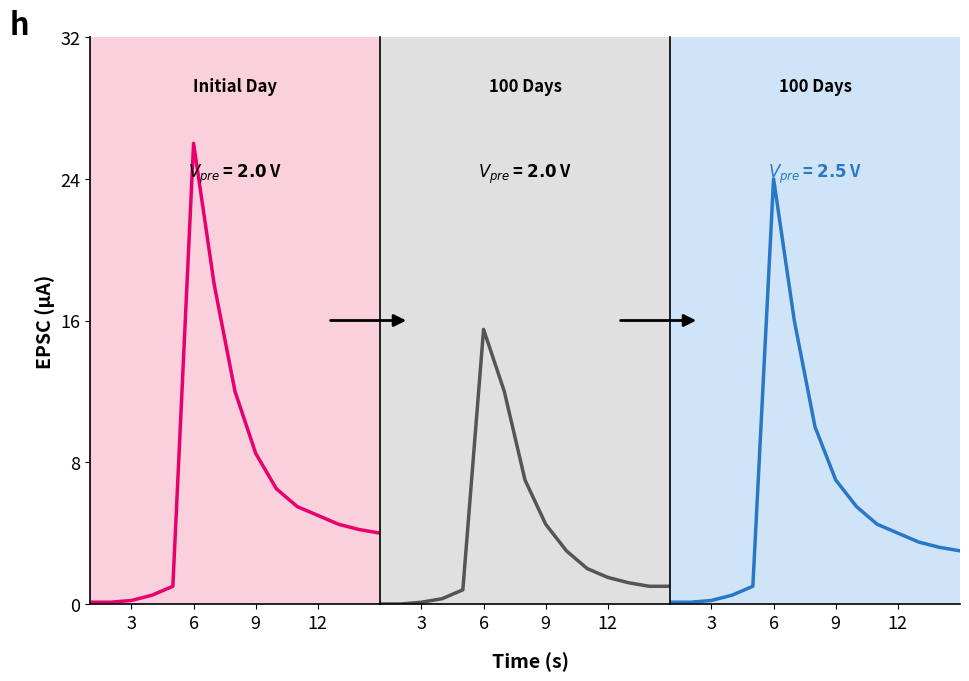

What are all the series names shown in the legend?

Initial Day (V_pre=2.0V), 100 Days (V_pre=2.0V), 100 Days (V_pre=2.5V)